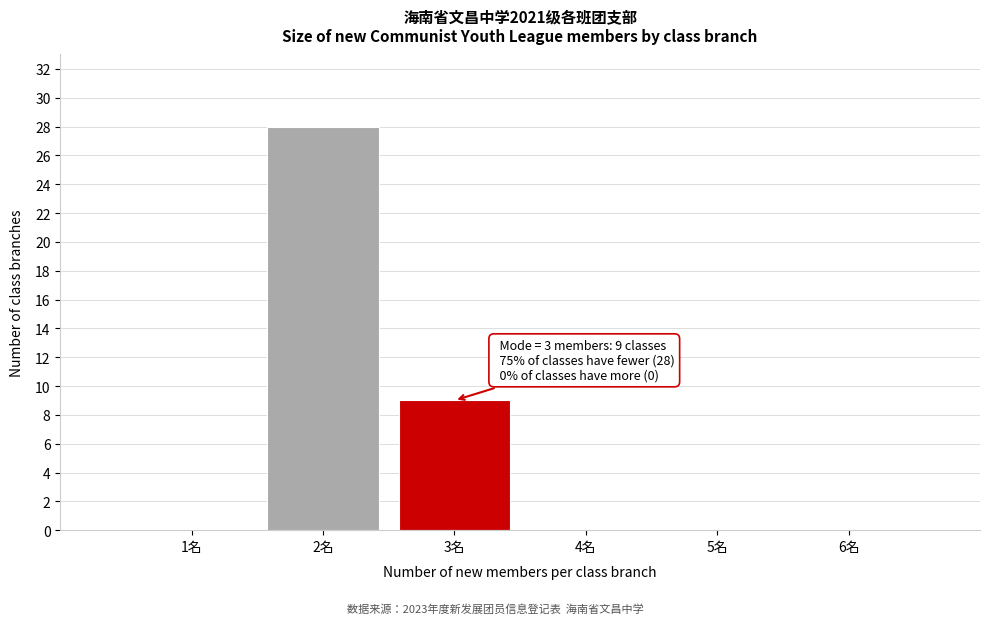

Reading right to left, what are all the values shown in this chart?

6名=0	5名=0	4名=0	3名=9	2名=28	1名=0